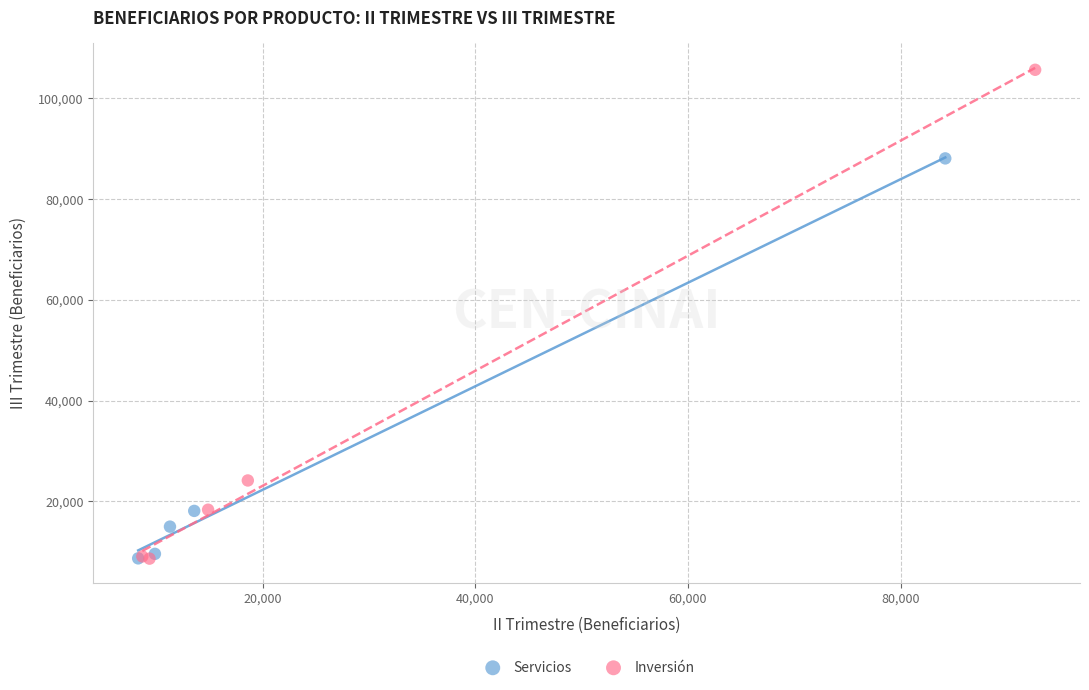

Which series contains the highest Y value?

Inversión